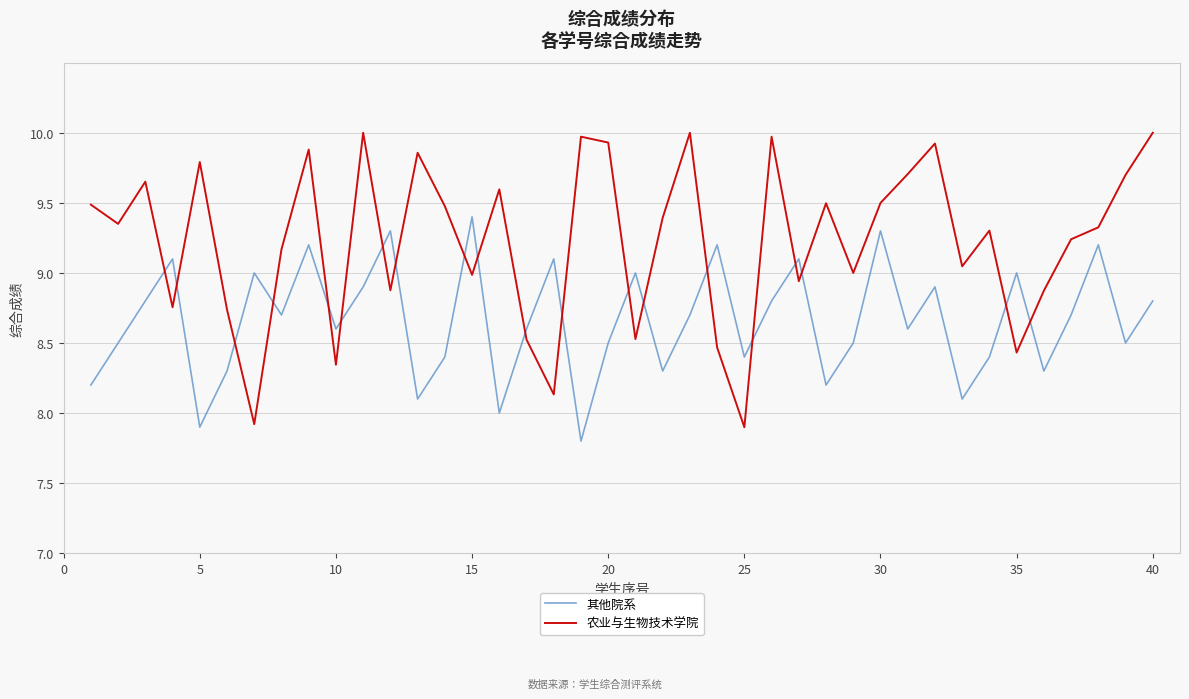

Which series has the largest total across all categories?

农业与生物技术学院